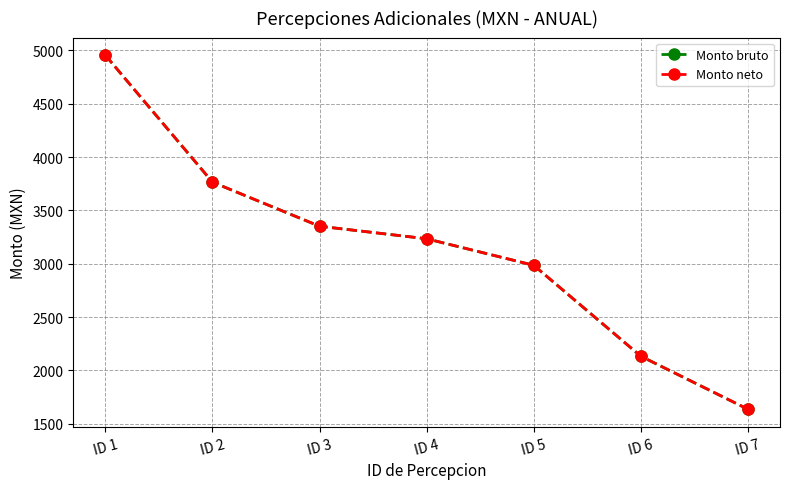

Does the chart have visible grid lines?

Yes